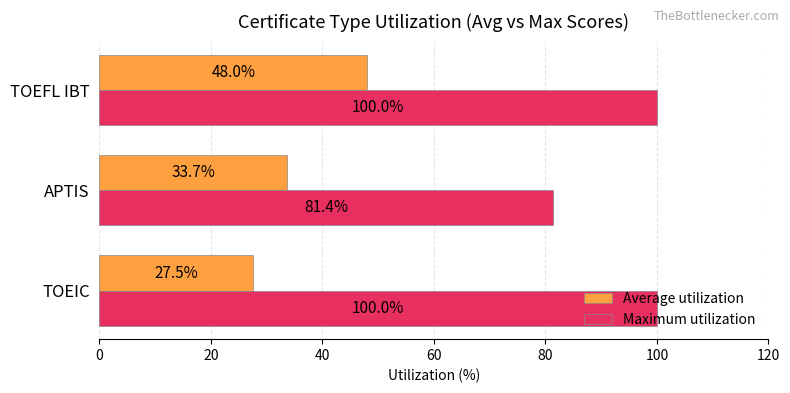

Which label corresponds to the smallest value in the chart?

TOEIC